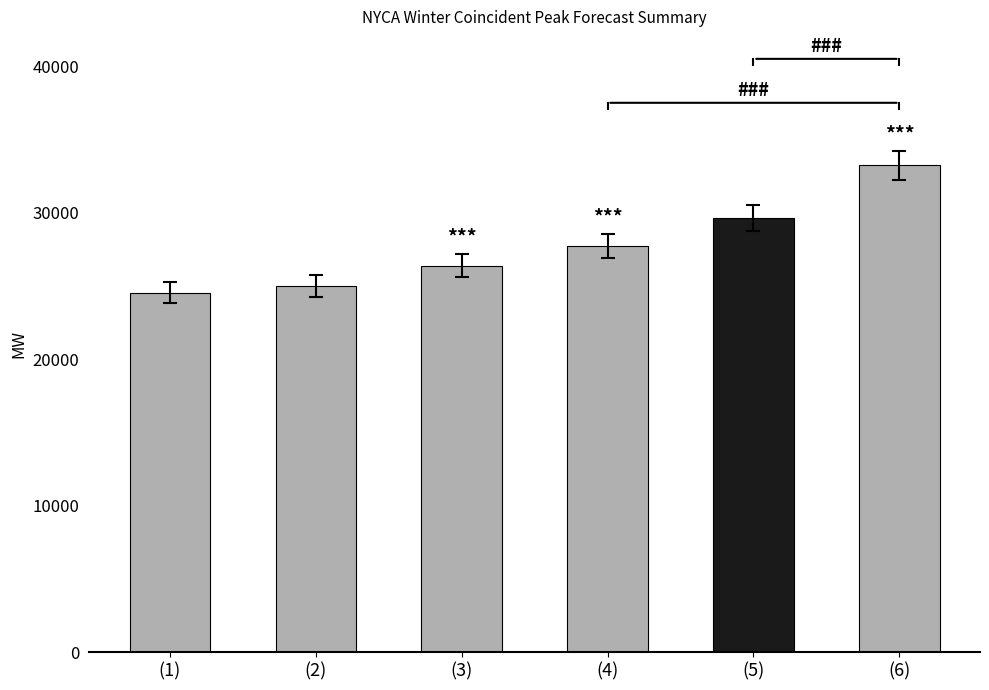

What position from the left is 2019-20?

1